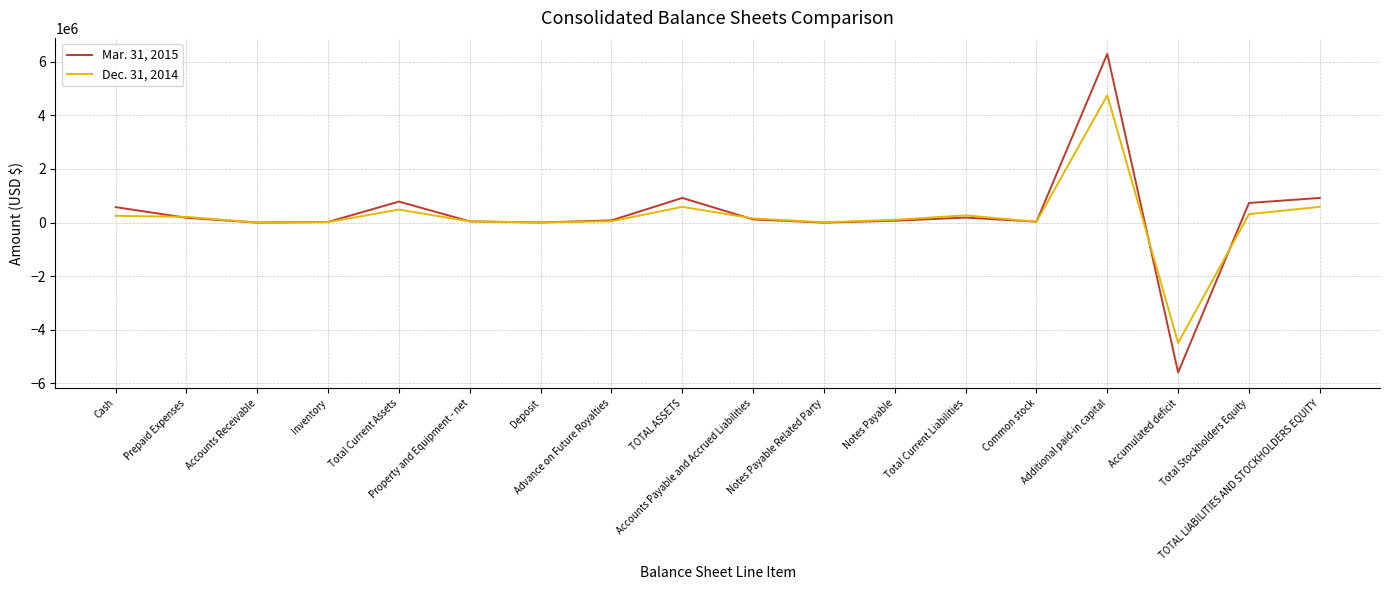

Rank the series by their maximum value, from lowest to highest.

Dec. 31, 2014, Mar. 31, 2015